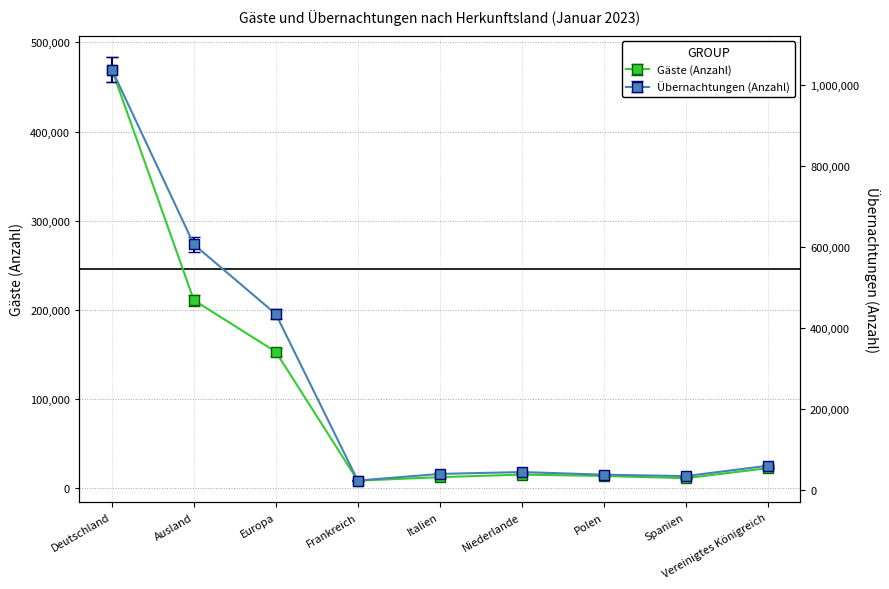

True or false: Übernachtungen (Anzahl) and Gäste (Anzahl) intersect in this chart.

False